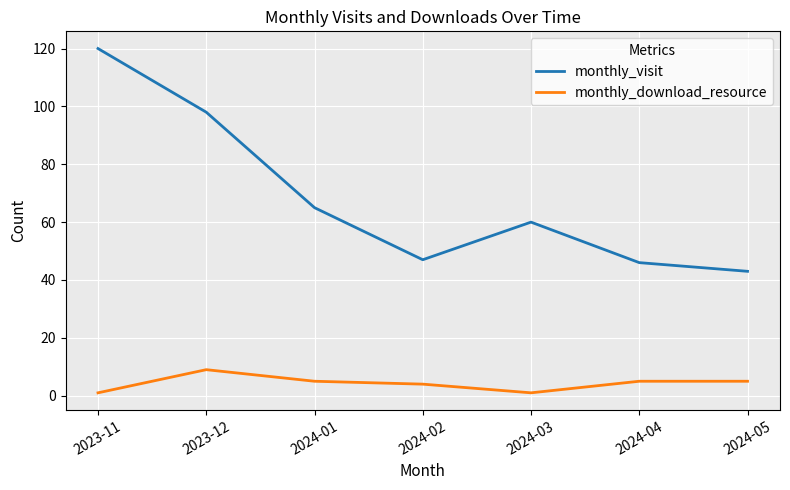

What is the maximum value shown in the chart?

120